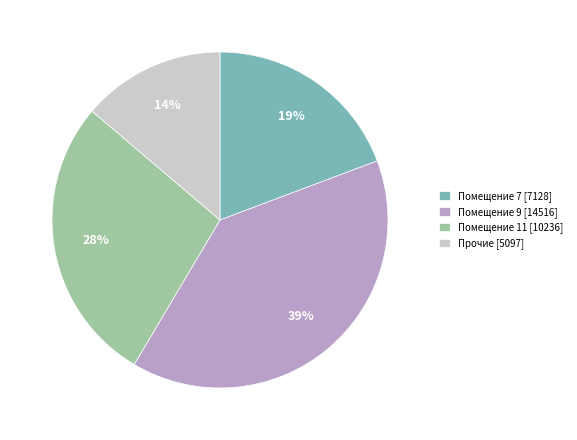

Does any single category account for the majority?

No